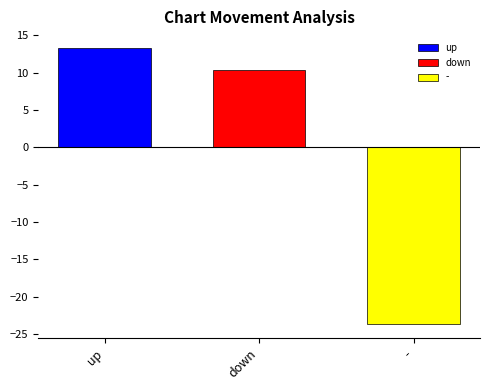

What is the minimum value shown in the chart?

-23.7